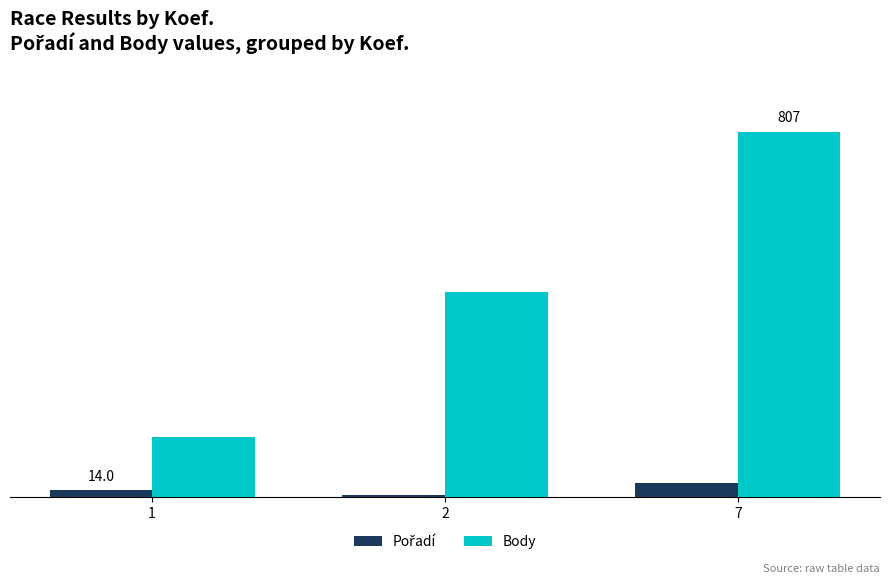

Reading left to right, transcribe all the data shown in this chart.

Pořadí: 14	3	30
Body: 131	452	807